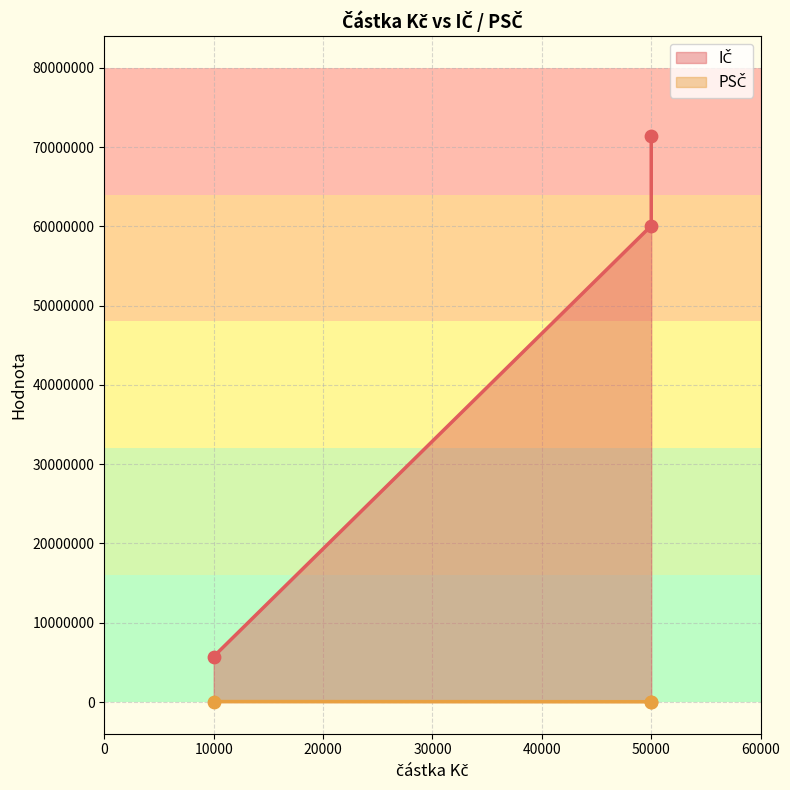

At how many categories does at least one series exceed 48677563?

2